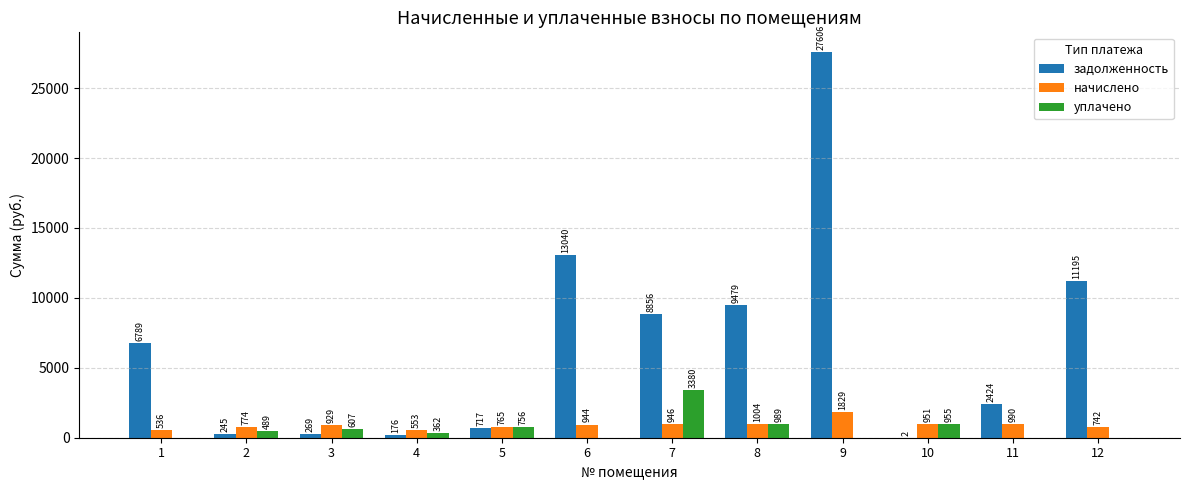

What is the total value across all series at 3?

1804.3